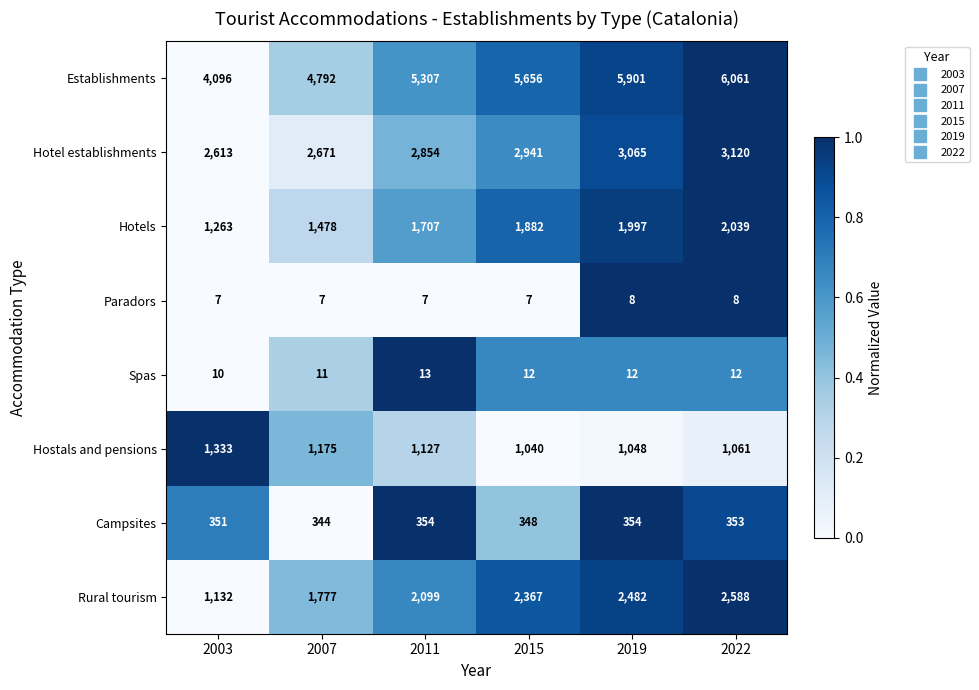

At which label is Hotels closest to 1651?

2011